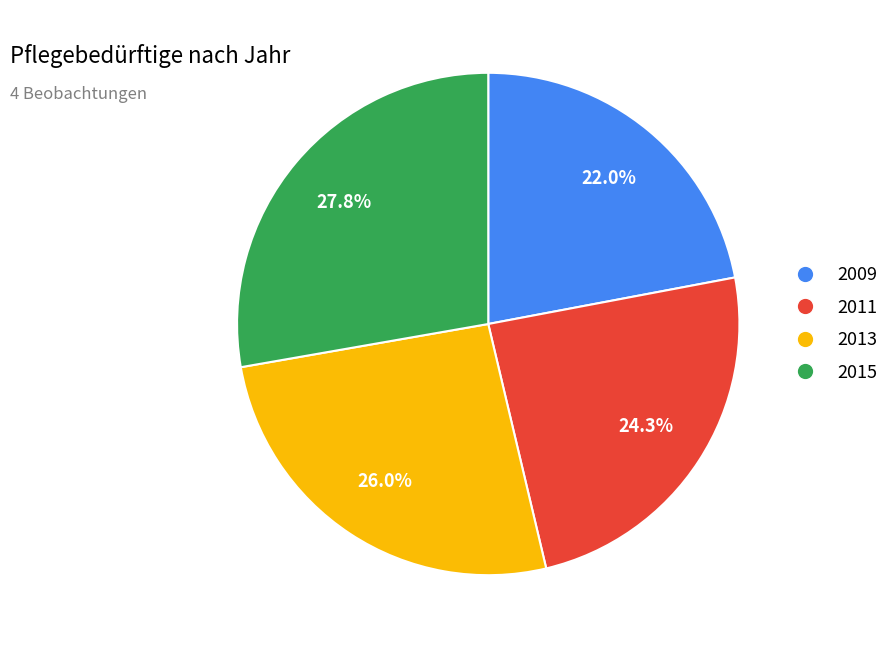

What portion of the pie excludes 2011?

75.7%